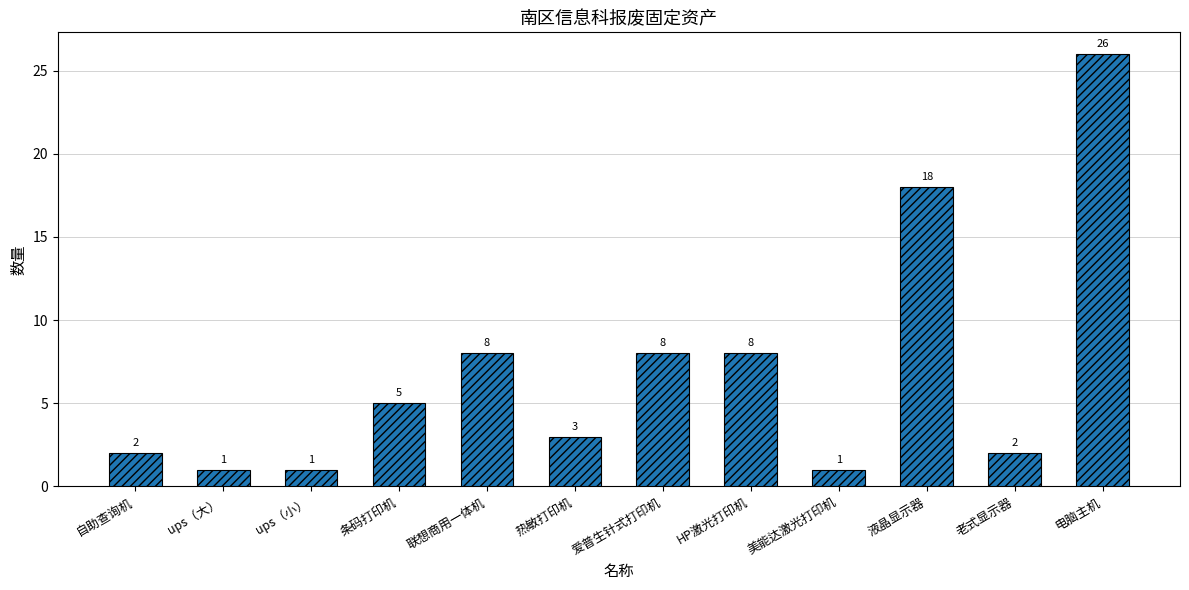

What is the label of the 5th bar from the left?

联想商用一体机